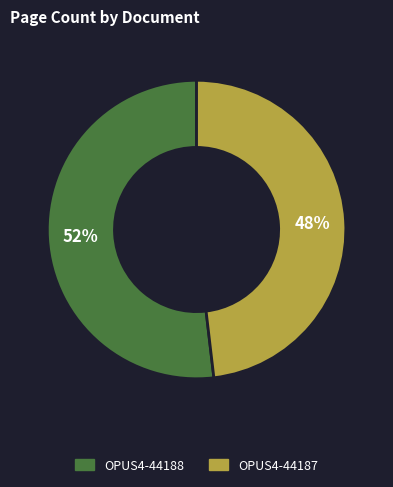

To the nearest percent, what portion does OPUS4-44187 represent?

48%